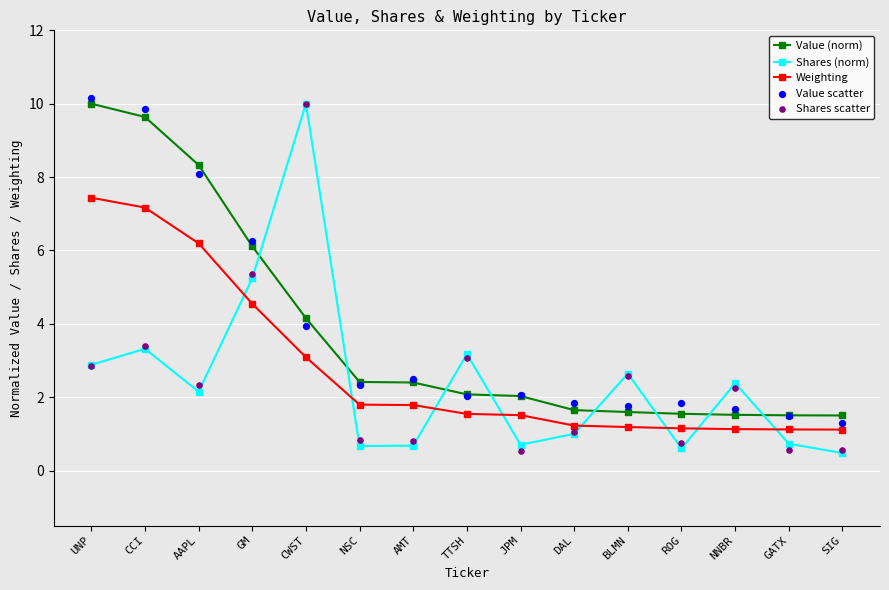

Which series has the largest Y range (max minus min)?

Shares (norm)